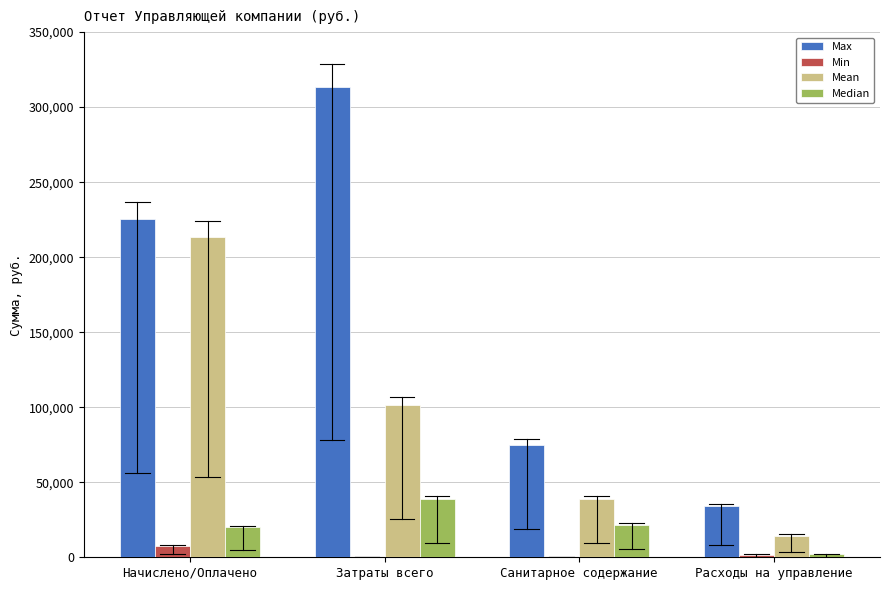

Reading left to right, extract all data points from this chart.

Max: Начислено/Оплачено=225626.5	Затраты всего=313177.5	Санитарное содержание=74903.5	Расходы на управление=33844.0
Min: Начислено/Оплачено=7600.0	Затраты всего=0.0	Санитарное содержание=0.0	Расходы на управление=1800.0
Mean: Начислено/Оплачено=213405.4	Затраты всего=101633.0	Санитарное содержание=38872.2	Расходы на управление=14499.2
Median: Начислено/Оплачено=20027.1	Затраты всего=38872.2	Санитарное содержание=21636.0	Расходы на управление=2040.0